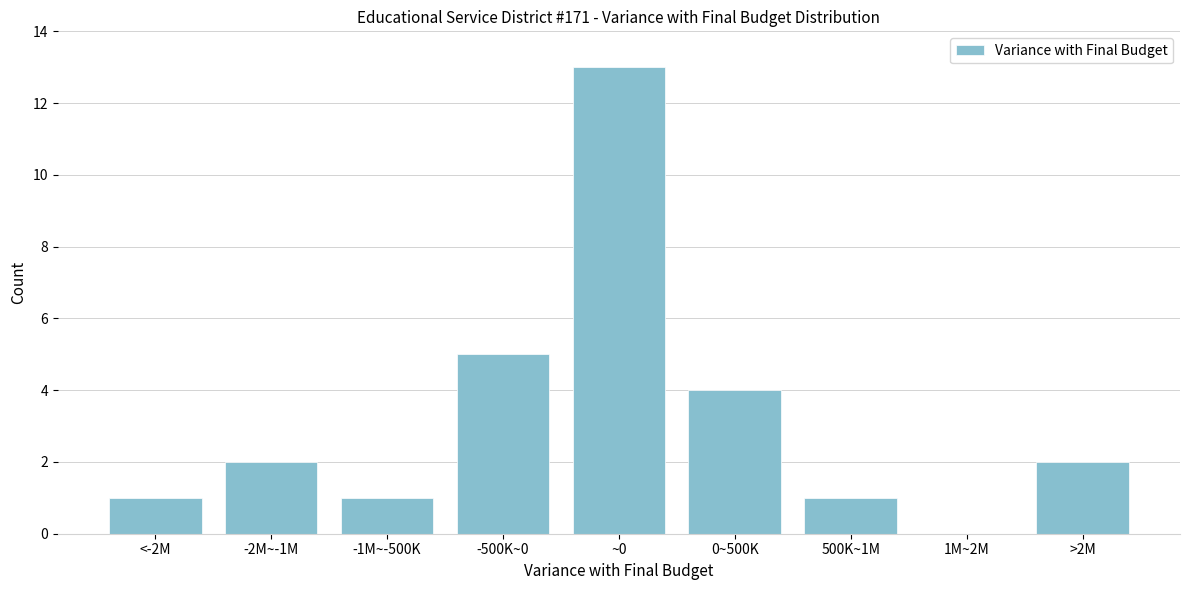

Reading left to right, extract all data points from this chart.

<-2M=1	-2M~-1M=2	-1M~-500K=1	-500K~0=5	~0=13	0~500K=4	500K~1M=1	1M~2M=0	>2M=2